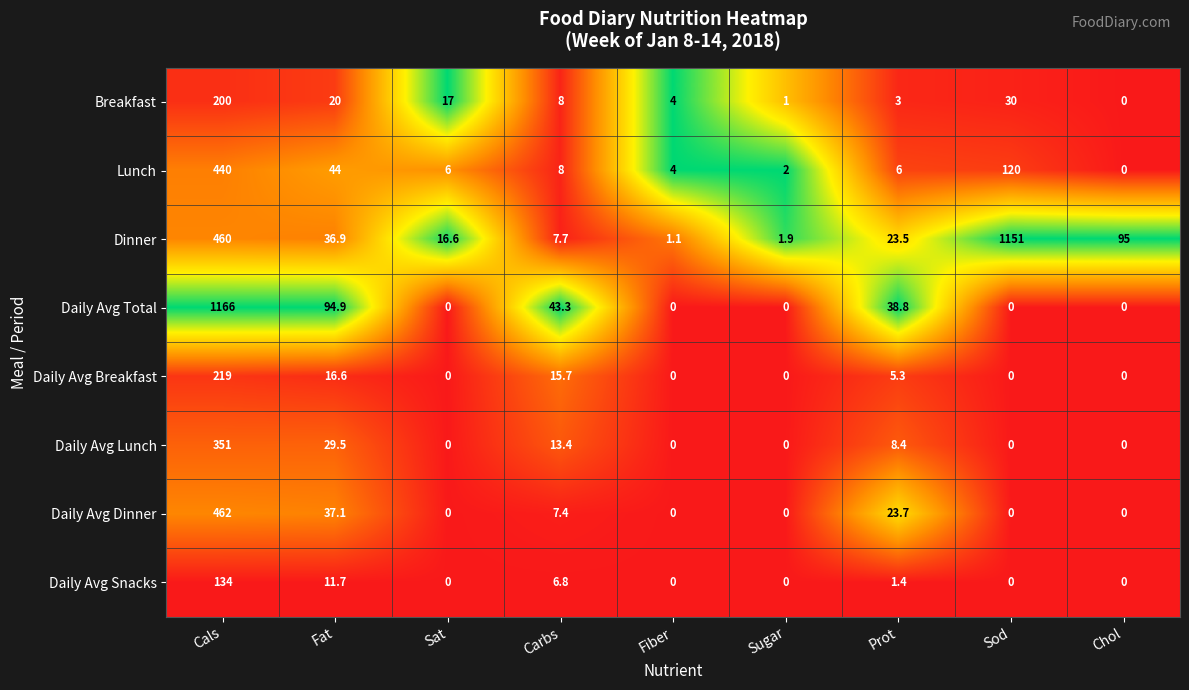

What is the difference between the maximum and minimum values in the Daily Avg Snacks series?

134.0